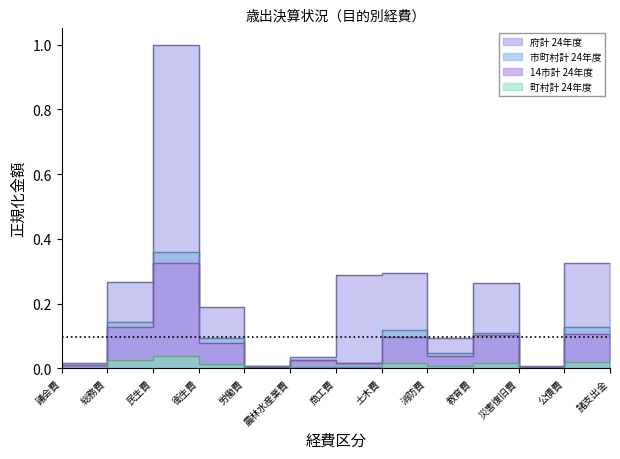

What is the difference between the maximum and minimum values in the 14市計 24年度 series?

0.3